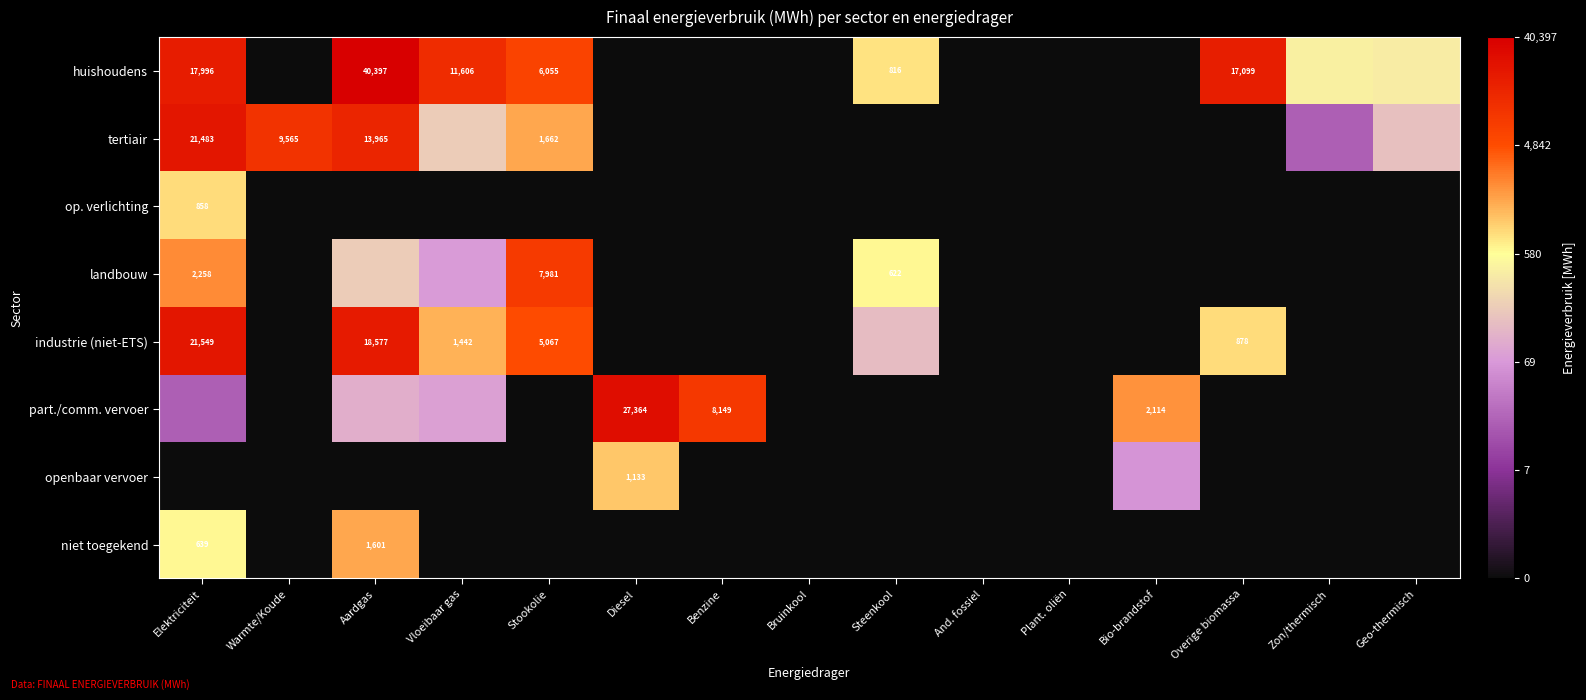

How many values in the huishoudens series exceed 2?

8